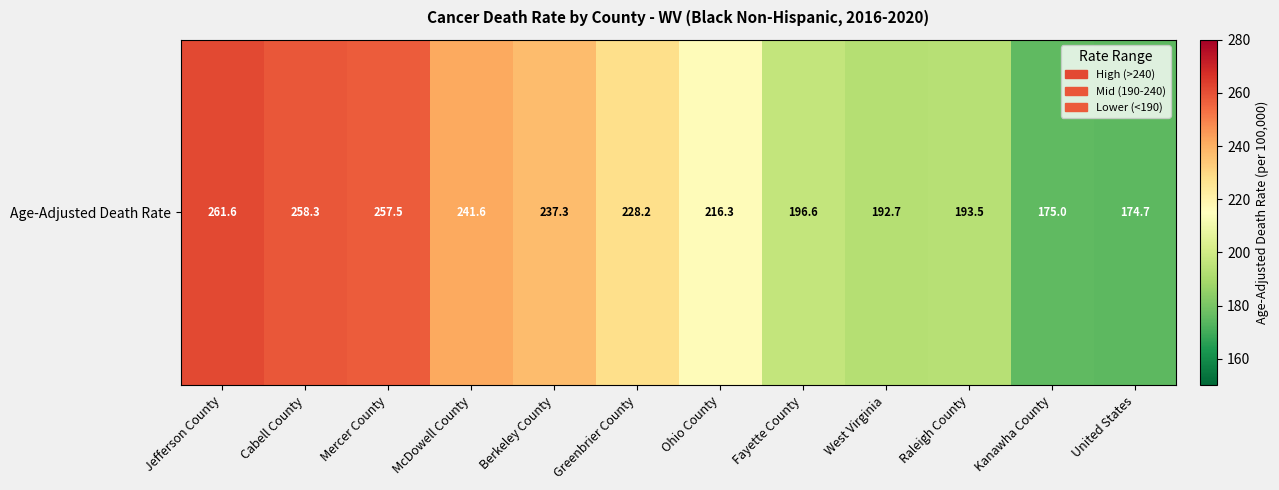

Reading right to left, extract all data points from this chart.

174.7	175.0	193.5	192.7	196.6	216.3	228.2	237.3	241.6	257.5	258.3	261.6